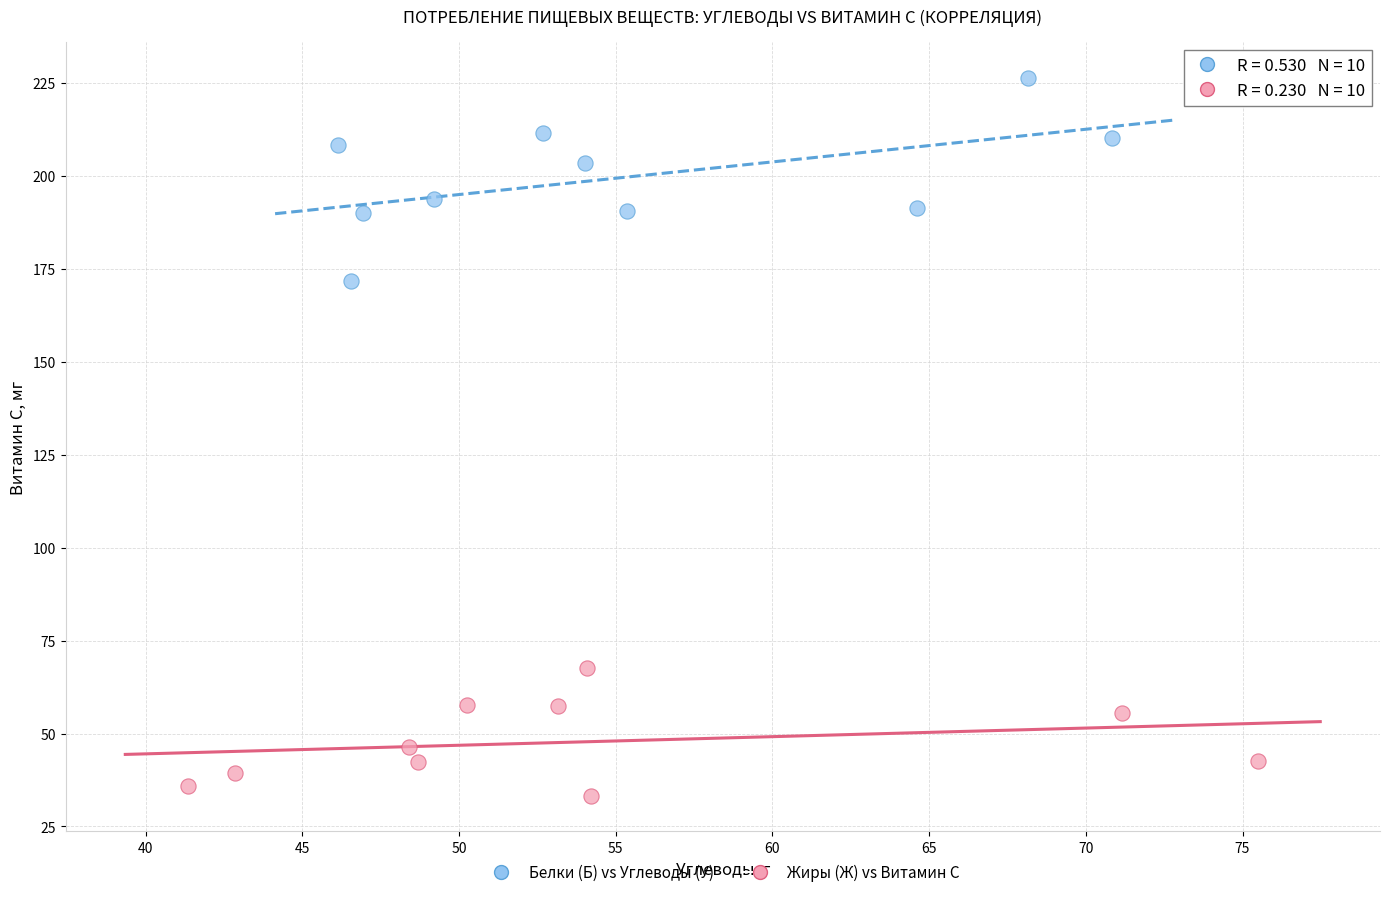

Which series reaches the maximum Y coordinate?

Белки (Б) vs Углеводы (У)